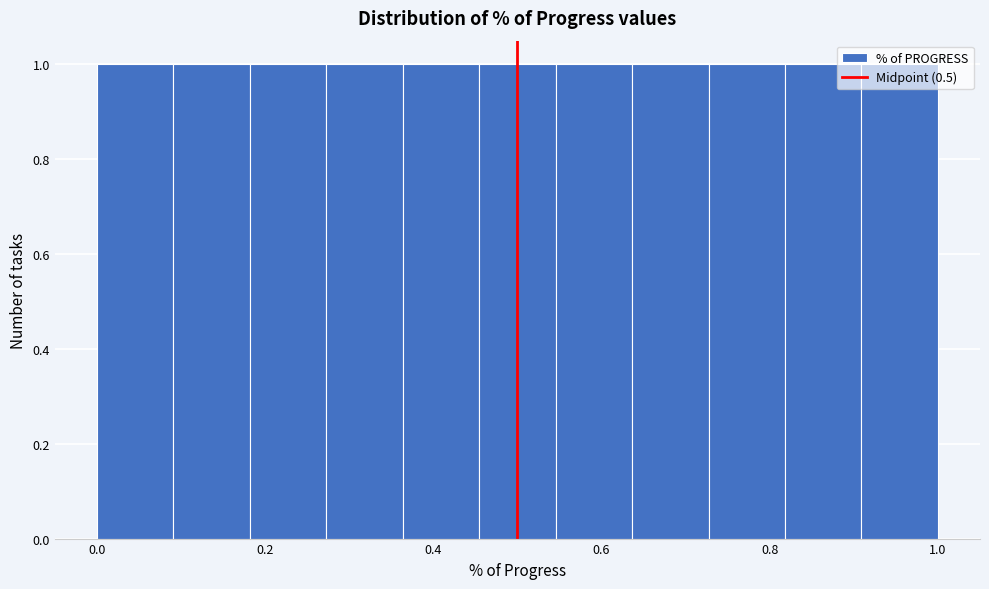

Reading left to right, list every bar in this chart as the range it spans on the x-axis followed by its height. Neither the bar edges nor the heights are printed on the chart, so give them approximately, as read against the axes.

0.00 to 0.10: 1
0.10 to 0.18: 1
0.18 to 0.28: 1
0.28 to 0.36: 1
0.36 to 0.46: 1
0.46 to 0.54: 1
0.54 to 0.64: 1
0.64 to 0.72: 1
0.72 to 0.82: 1
0.82 to 0.90: 1
0.90 to 1.00: 1